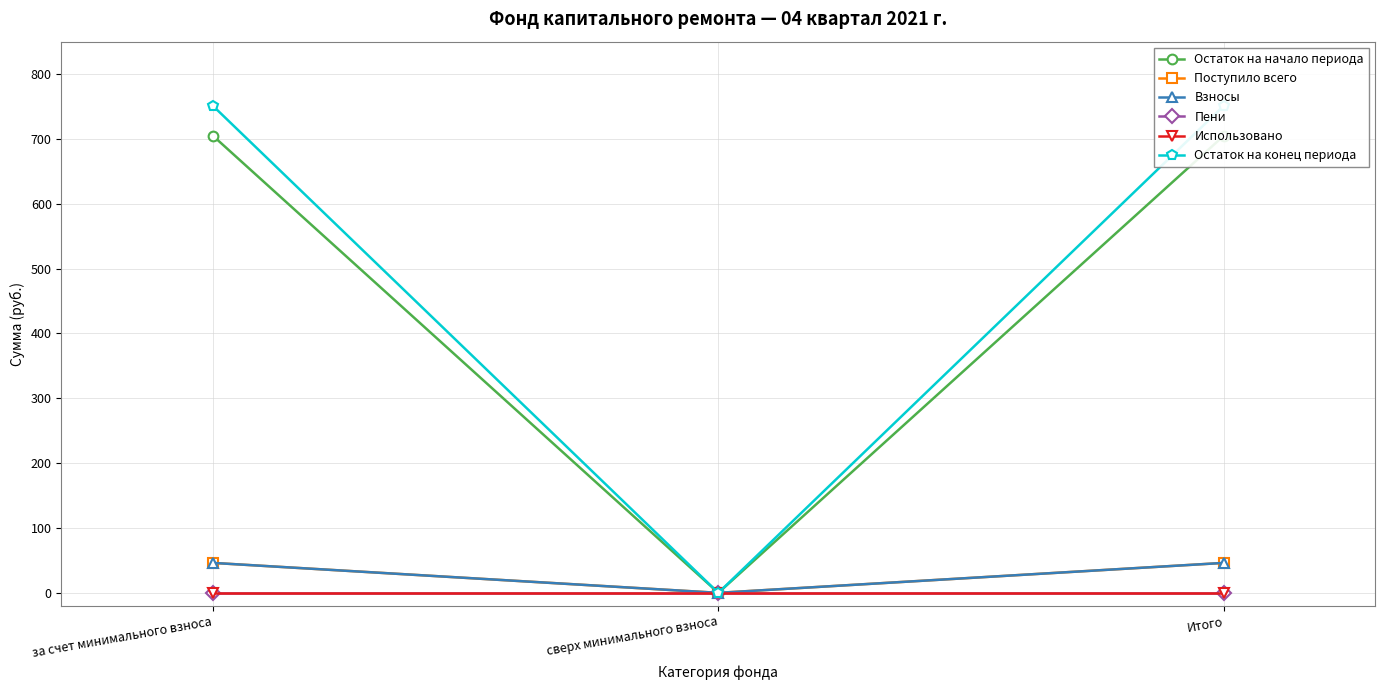

How many data points in Остаток на начало периода are less than 704?

1